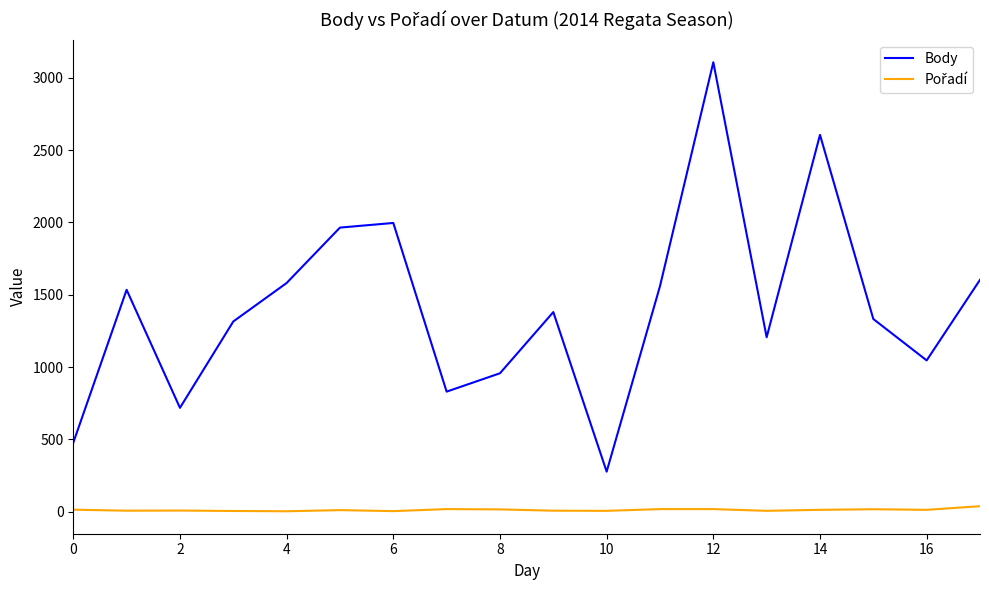

What is the maximum value for Body?

3107